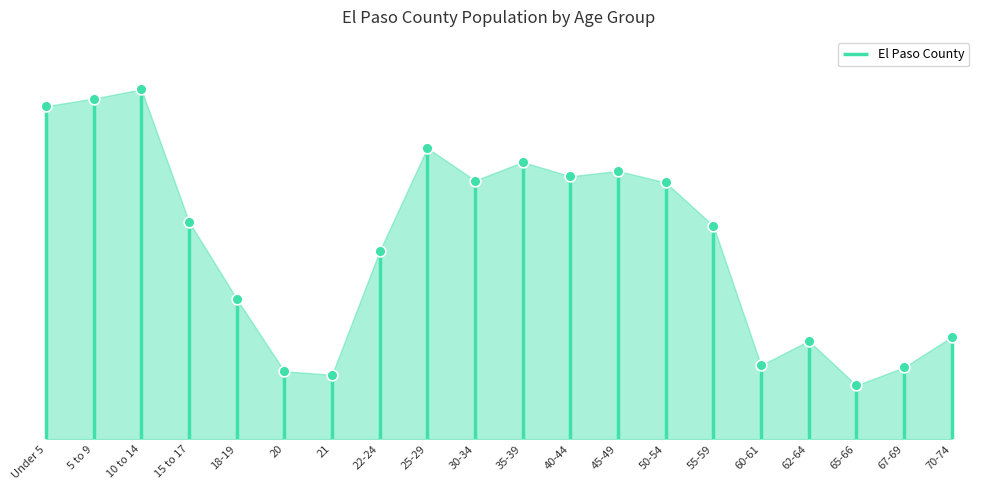

What is the ratio of the value at 55-59 to the value at Under 5?

0.6